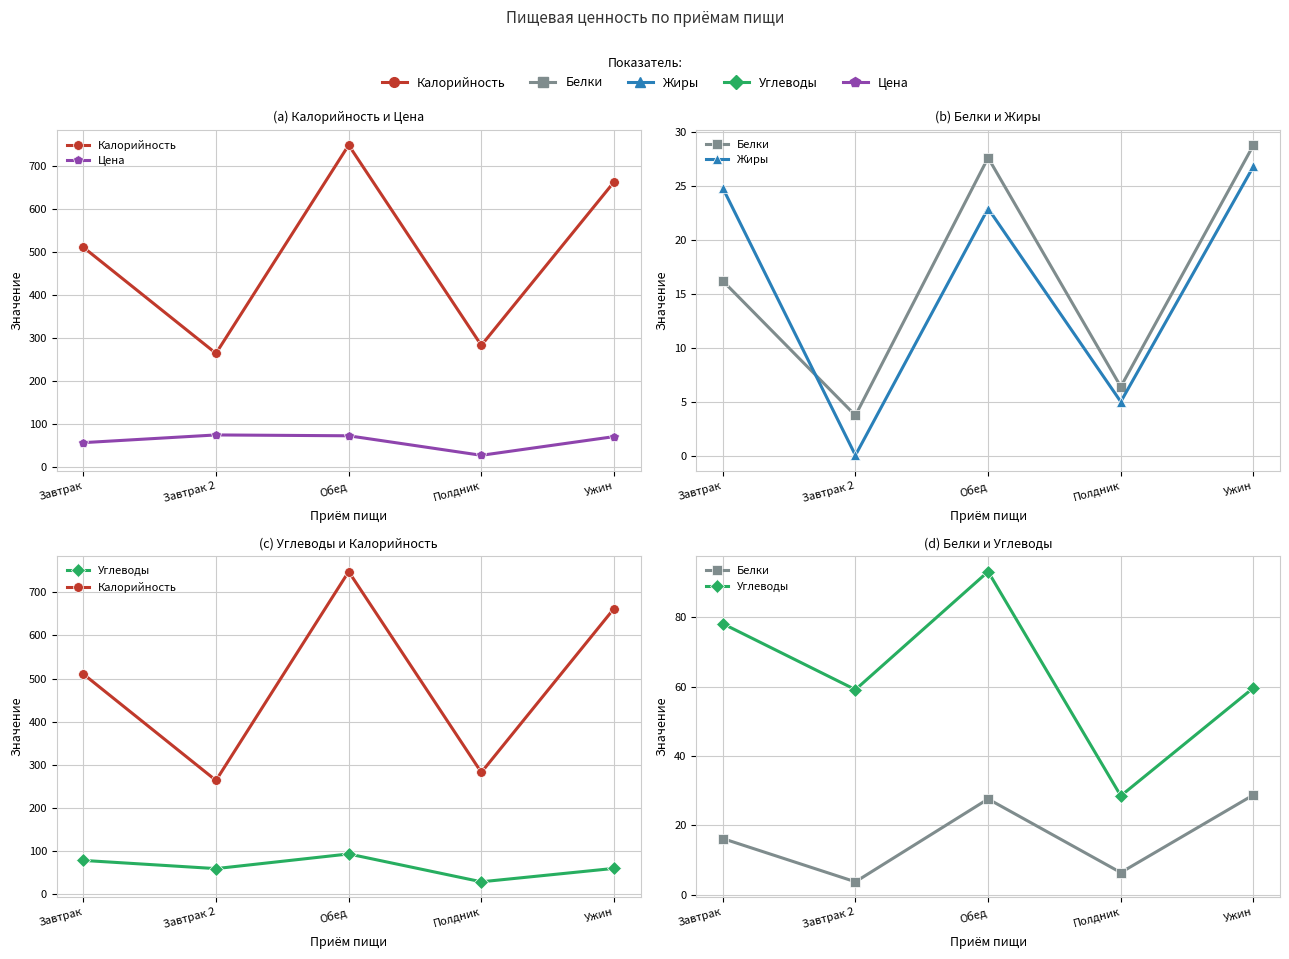

Which series has the widest spread of values?

Калорийность